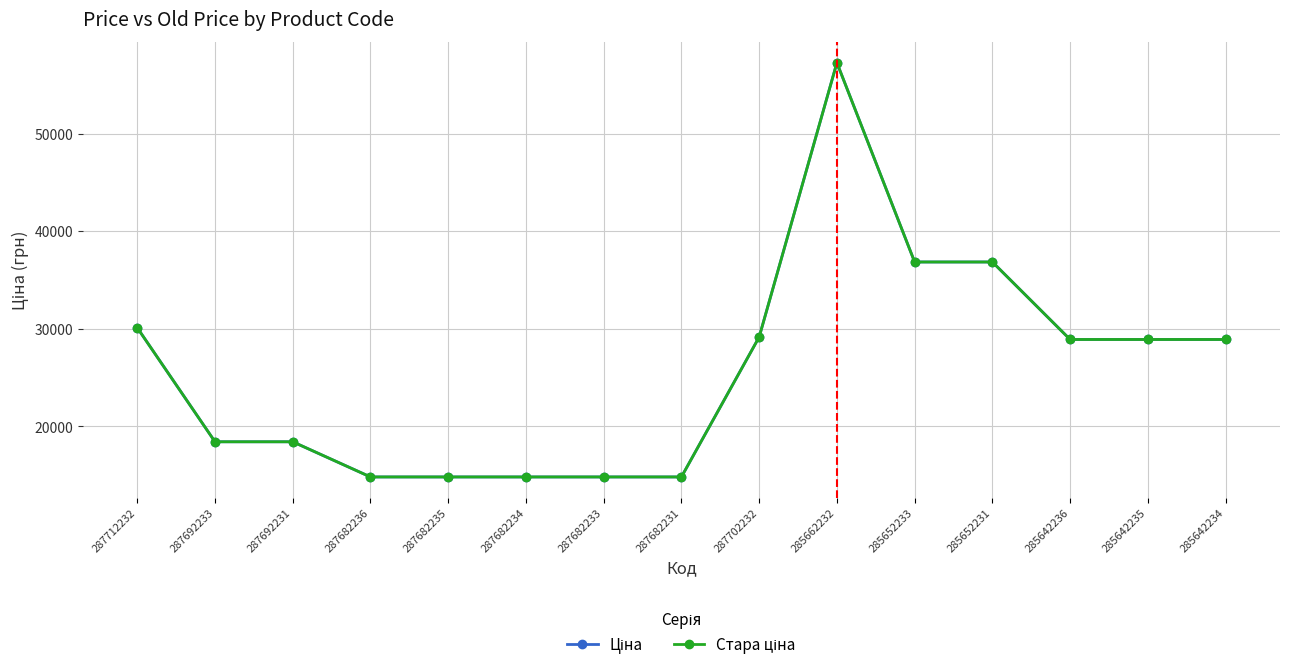

Between 287712232 and 287682231, which series saw the biggest shift?

Ціна